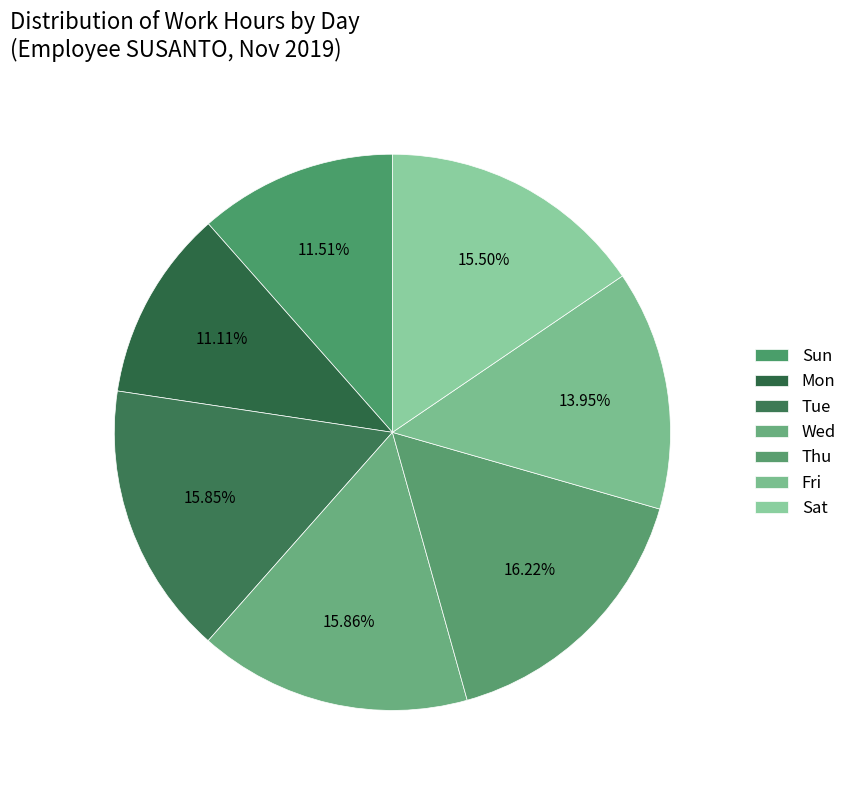

Does any single category account for the majority?

No